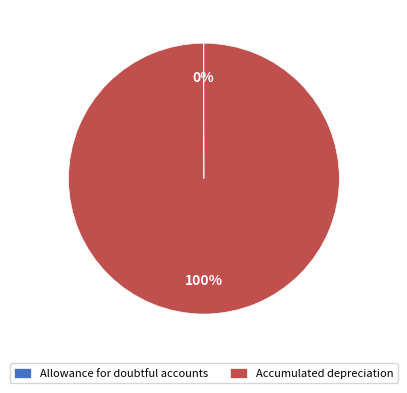

To the nearest percent, what percentage of the pie is Accumulated depreciation?

100%